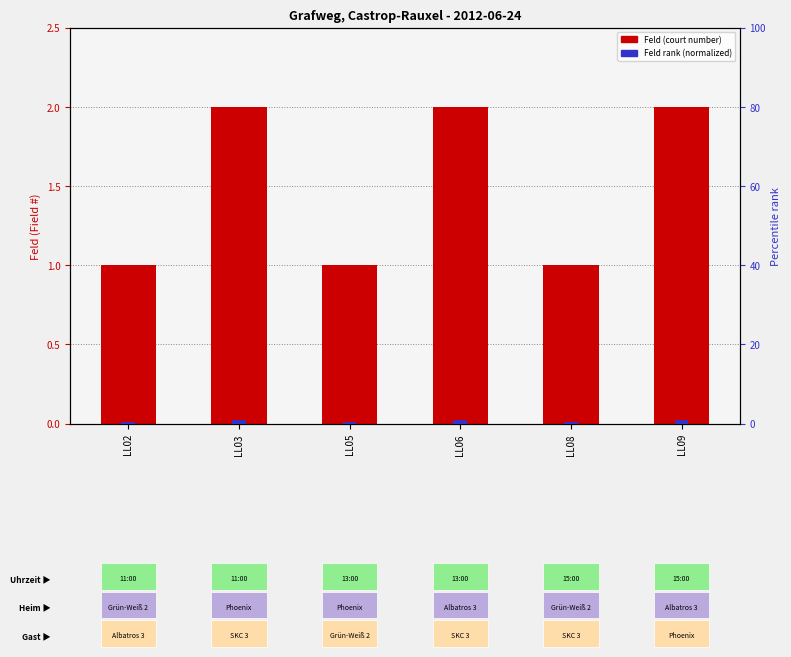

List the labels in order of Feld rank (normalized) value, smallest first.

LL02, LL05, LL08, LL03, LL06, LL09